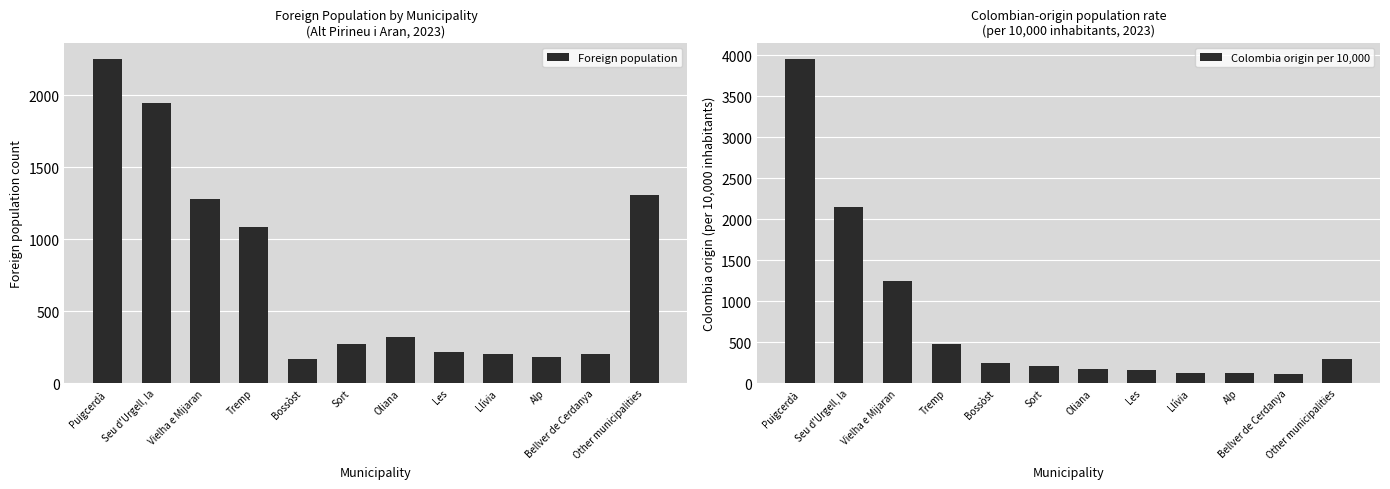

Where is Foreign population nearest to the value 1212?

Vielha e Mijaran